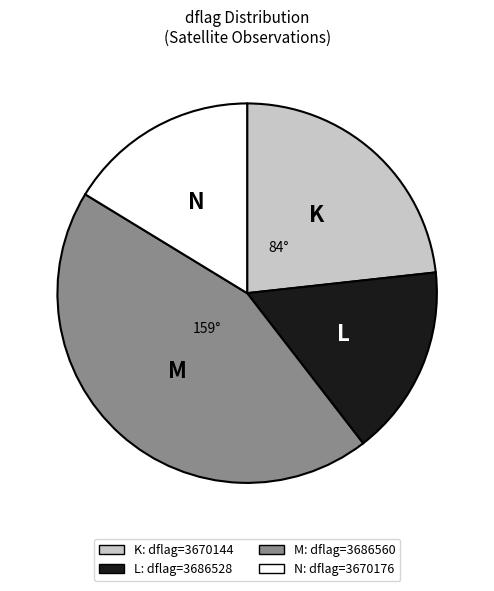

Is there a majority slice in this chart?

No